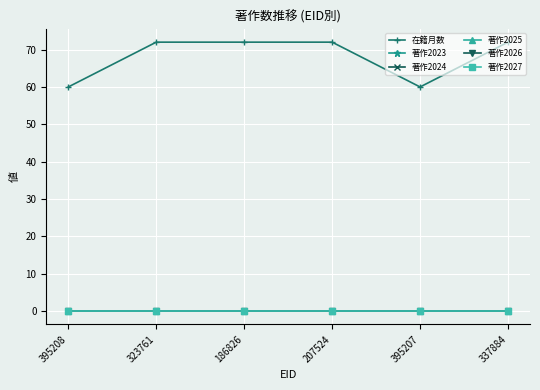

Rank the series by their maximum value, from highest to lowest.

在籍月数, 著作2023, 著作2024, 著作2025, 著作2026, 著作2027